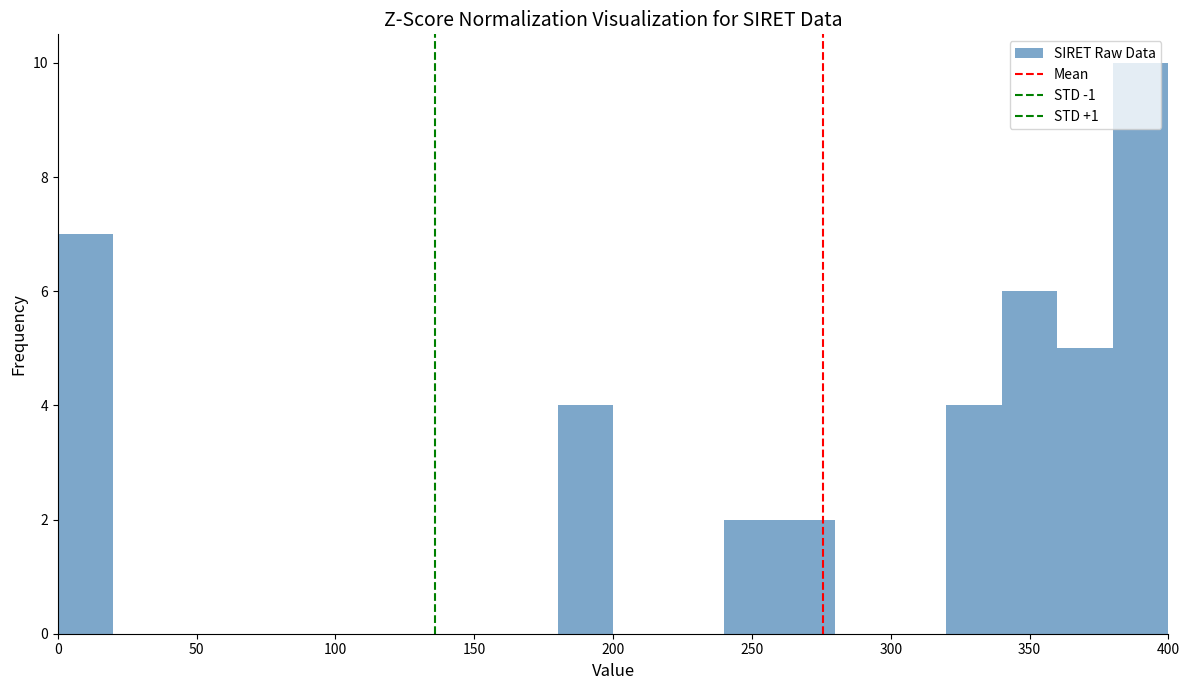

Reading left to right, transcribe this chart: for each bar, give the range it covers on the x-axis and its height. The values are not printed on the chart, so give them approximately, as read against the axis.

0 to 20: 7
20 to 40: 0
40 to 60: 0
60 to 80: 0
80 to 100: 0
100 to 120: 0
120 to 140: 0
140 to 160: 0
160 to 180: 0
180 to 200: 4
200 to 220: 0
220 to 240: 0
240 to 260: 2
260 to 280: 2
280 to 300: 0
300 to 320: 0
320 to 340: 4
340 to 360: 6
360 to 380: 5
380 to 400: 10